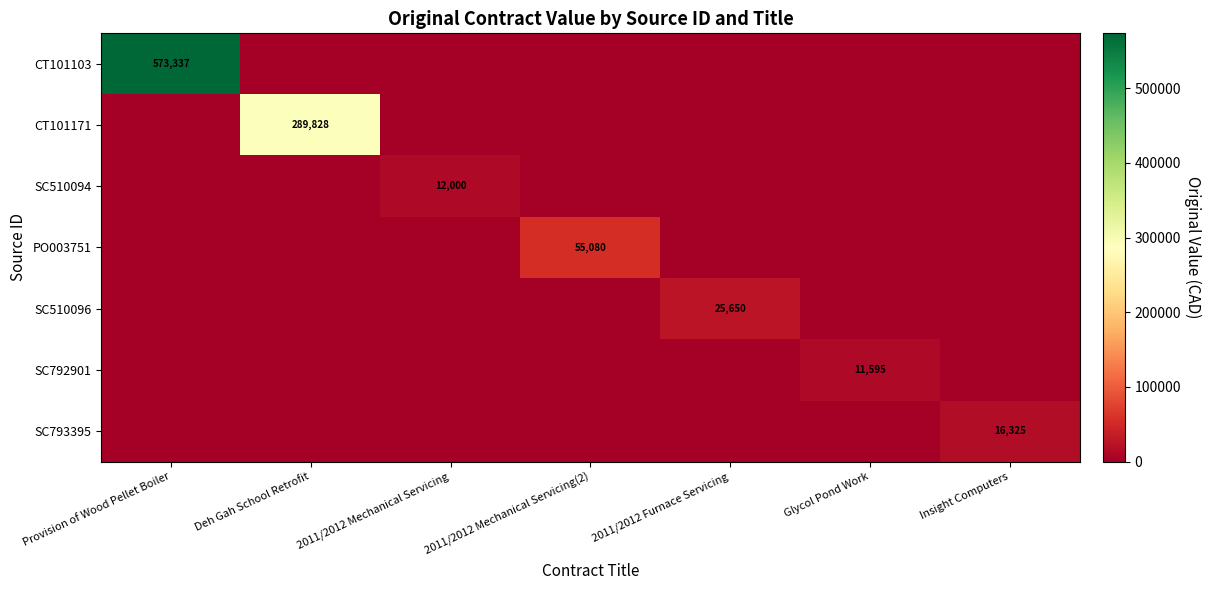

What is the greatest value displayed?

573337.0